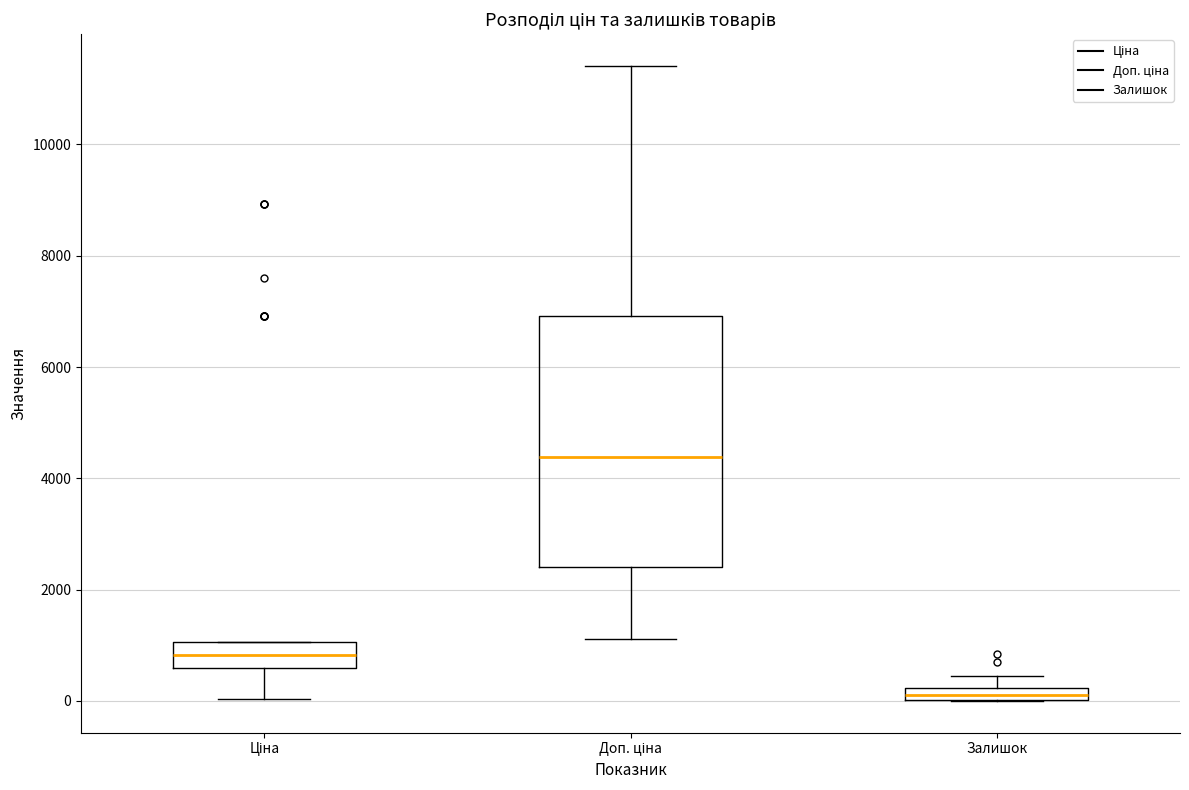

Which box's median line is the lowest?

Залишок